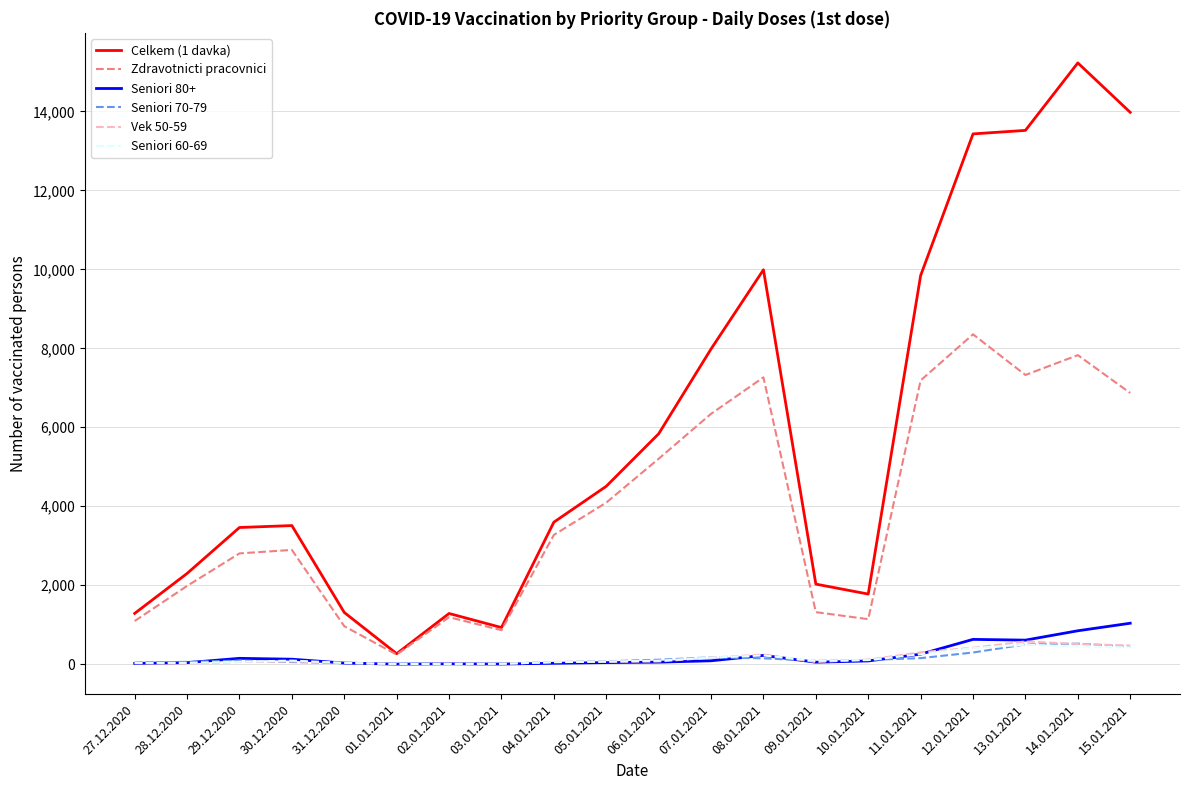

What is the smallest value displayed?

1